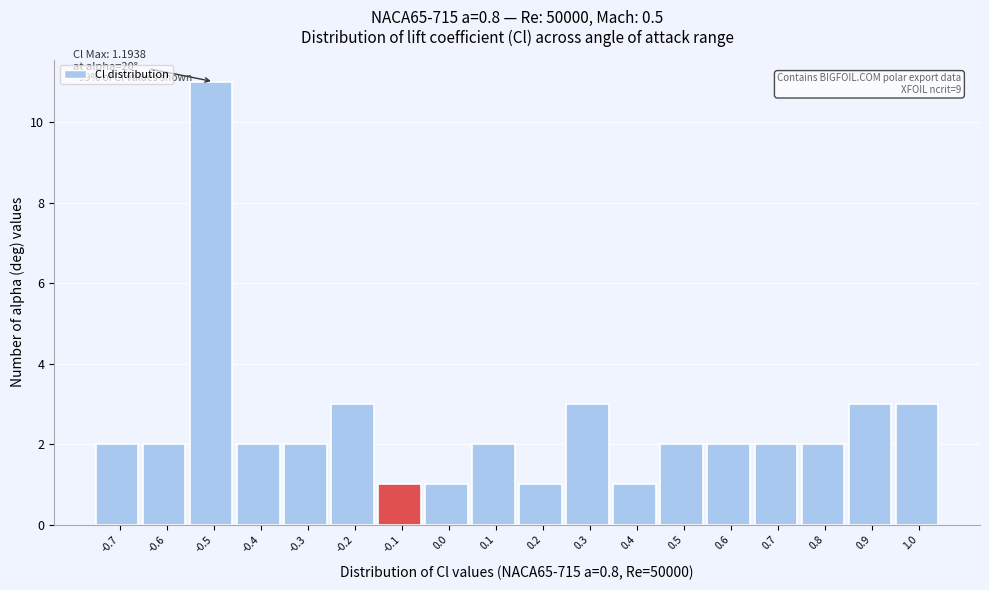

Reading left to right, what are all the values shown in this chart?

-0.7=2	-0.6=2	-0.5=11	-0.4=2	-0.3=2	-0.2=3	-0.1=1	0.0=1	0.1=2	0.2=1	0.3=3	0.4=1	0.5=2	0.6=2	0.7=2	0.8=2	0.9=3	1.0=3